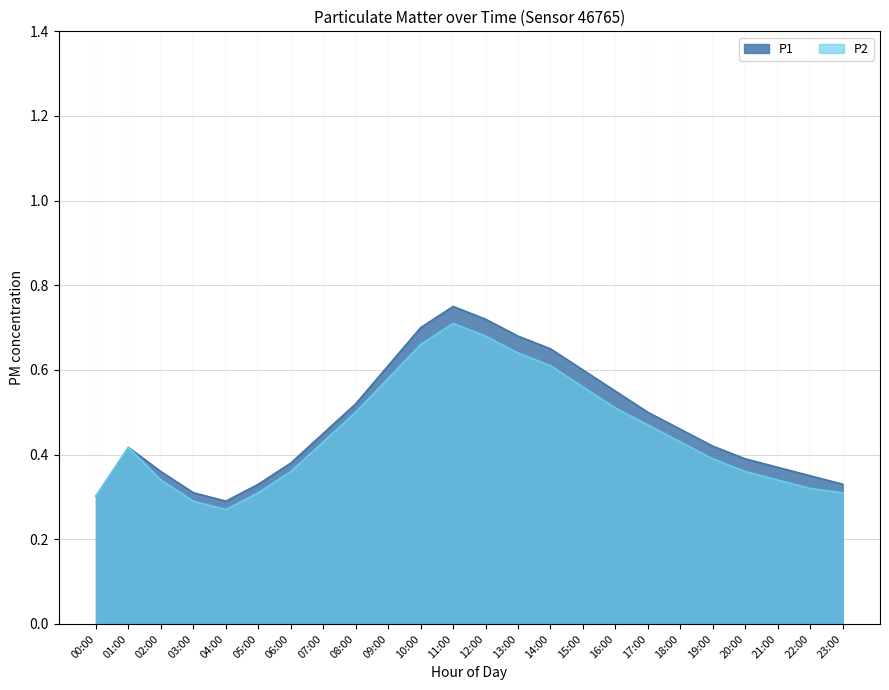

What position from the right is 15:00?

9